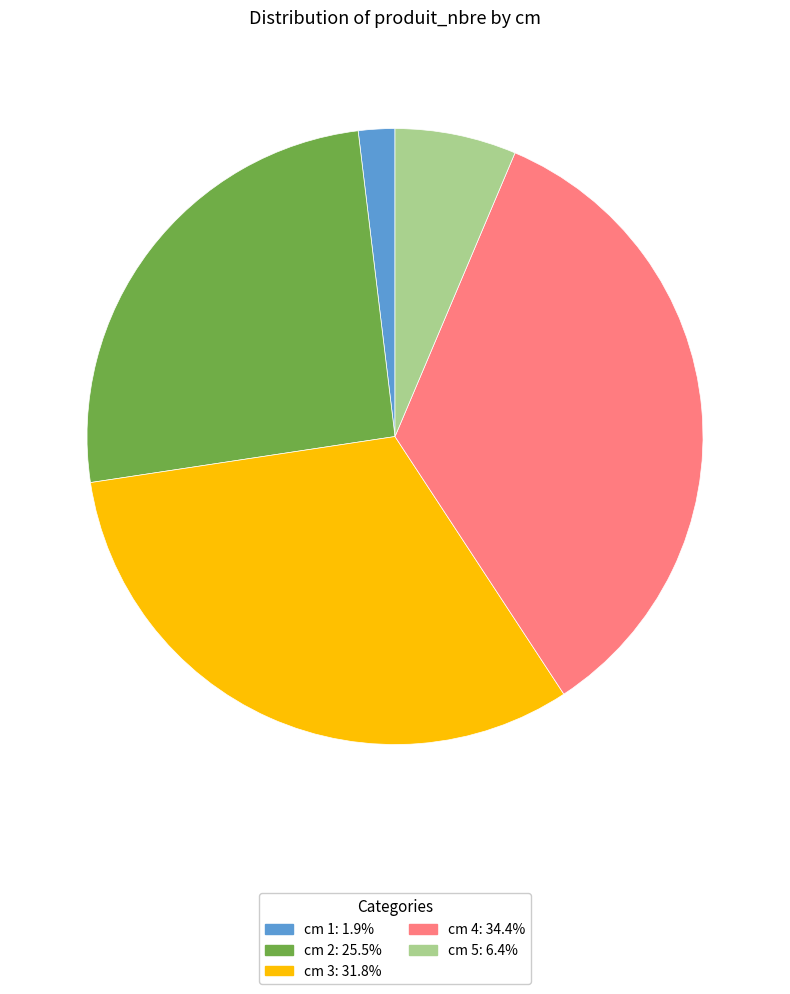

Rank the categories by value from highest to lowest.

cm 4, cm 3, cm 2, cm 5, cm 1